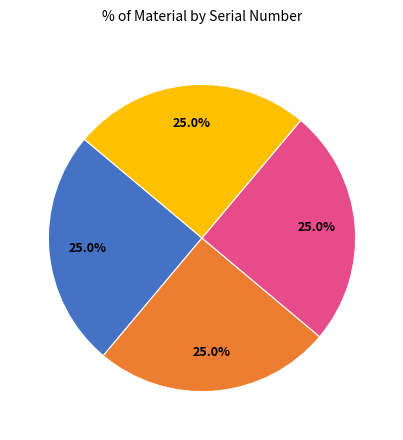

Does any single category account for the majority?

No